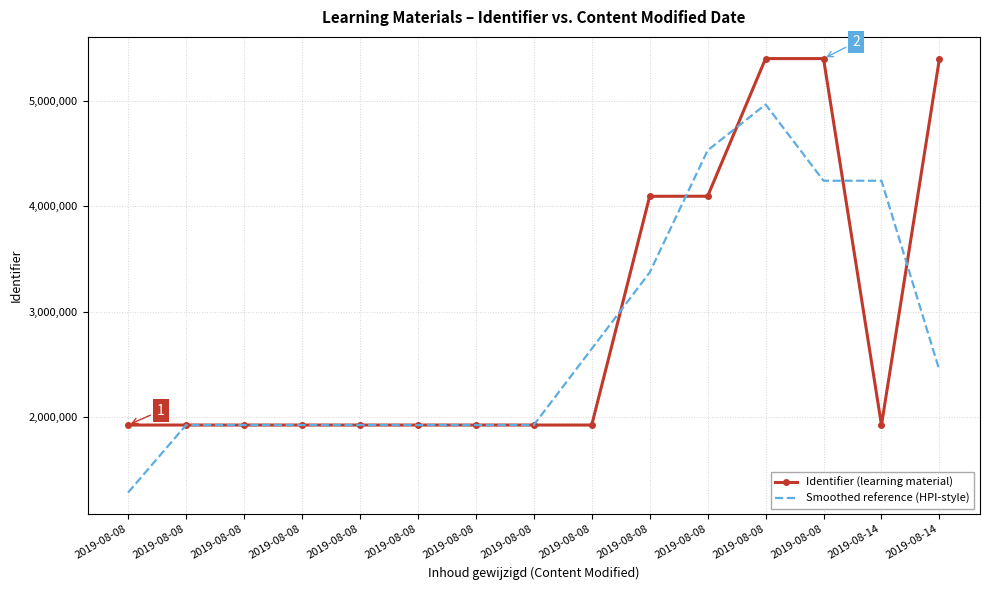

What are all the series names shown in the legend?

Identifier (learning material), Smoothed reference (HPI-style)